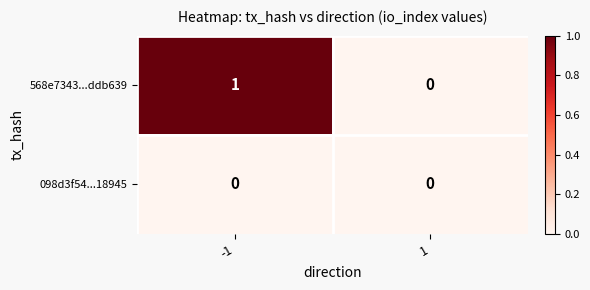

Rank the series by their maximum value, from highest to lowest.

568e7343...ddb639, 098d3f54...18945